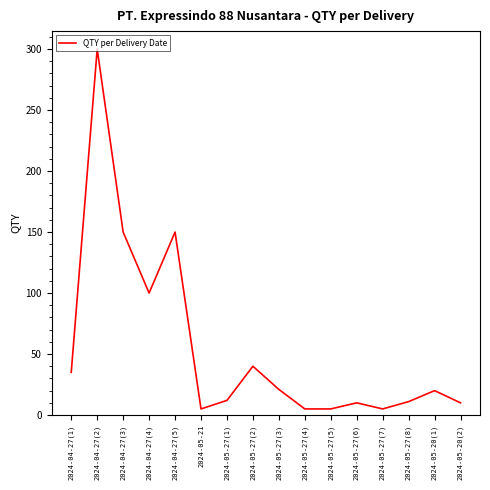

How many lines are shown in the chart?

1